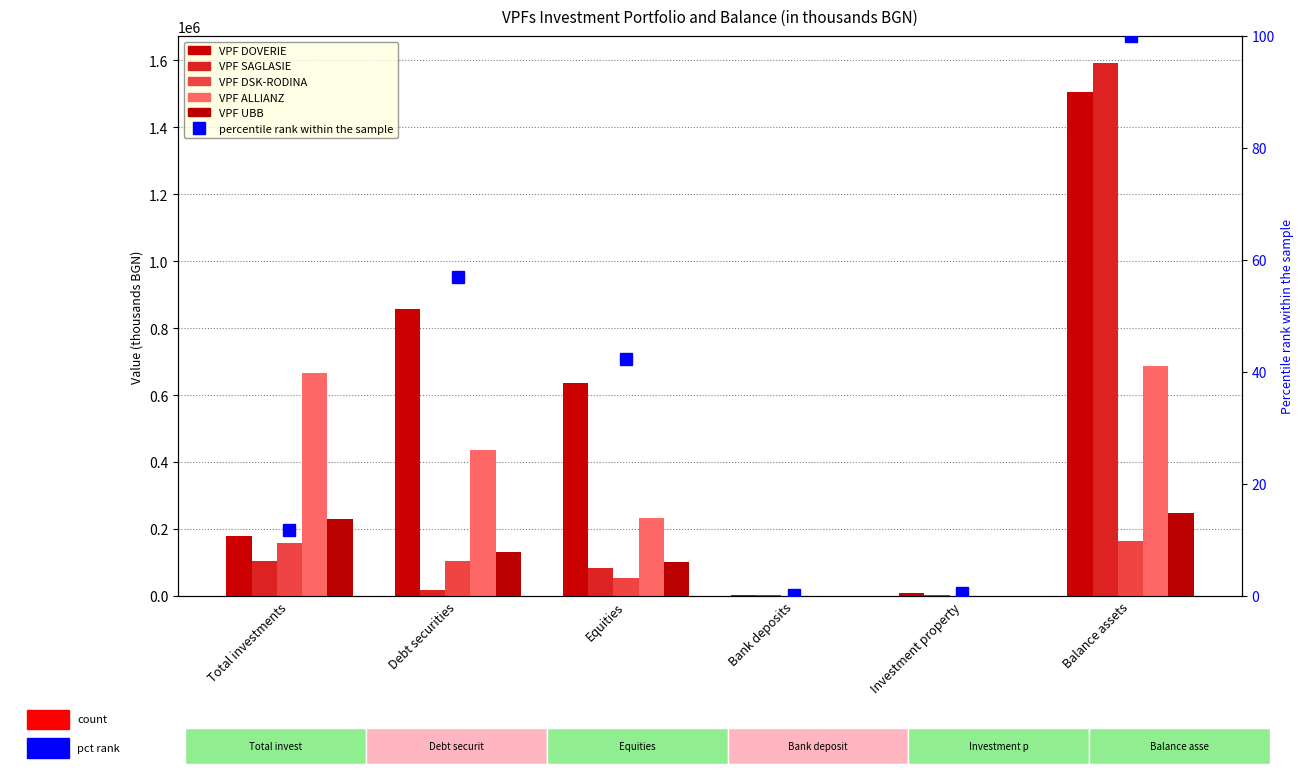

What are all the series names shown in the legend?

VPF DOVERIE, VPF SAGLASIE, VPF DSK-RODINA, VPF ALLIANZ, VPF UBB, percentile rank within the sample